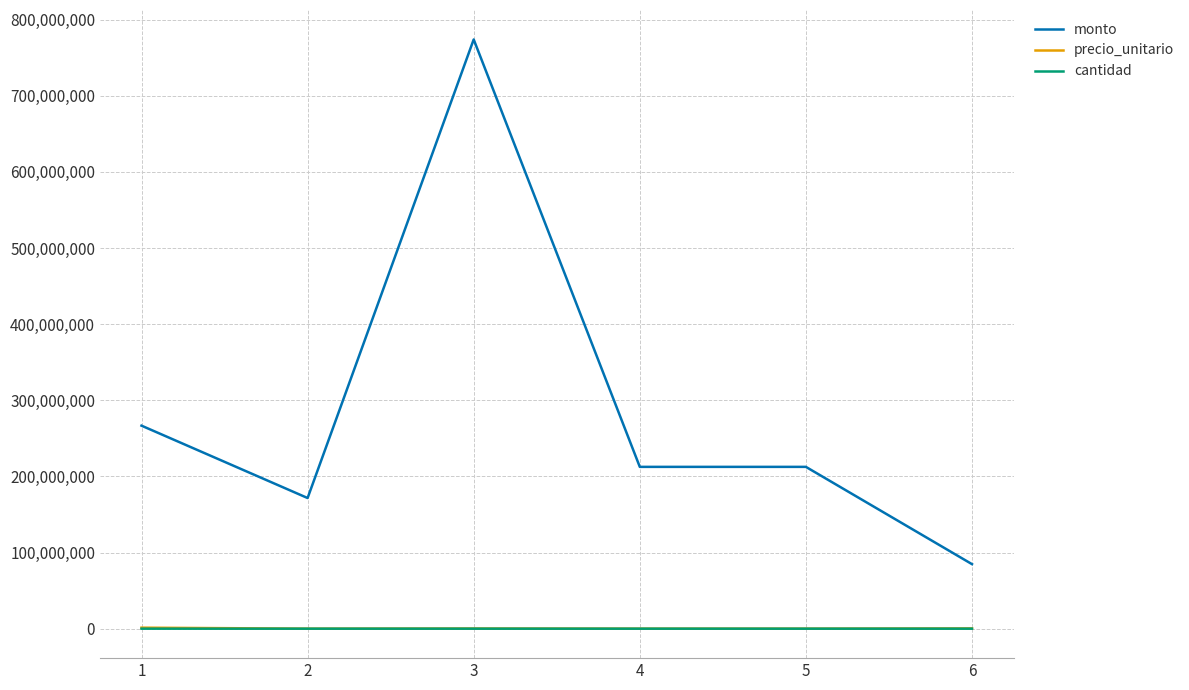

Which series has the largest total across all categories?

monto